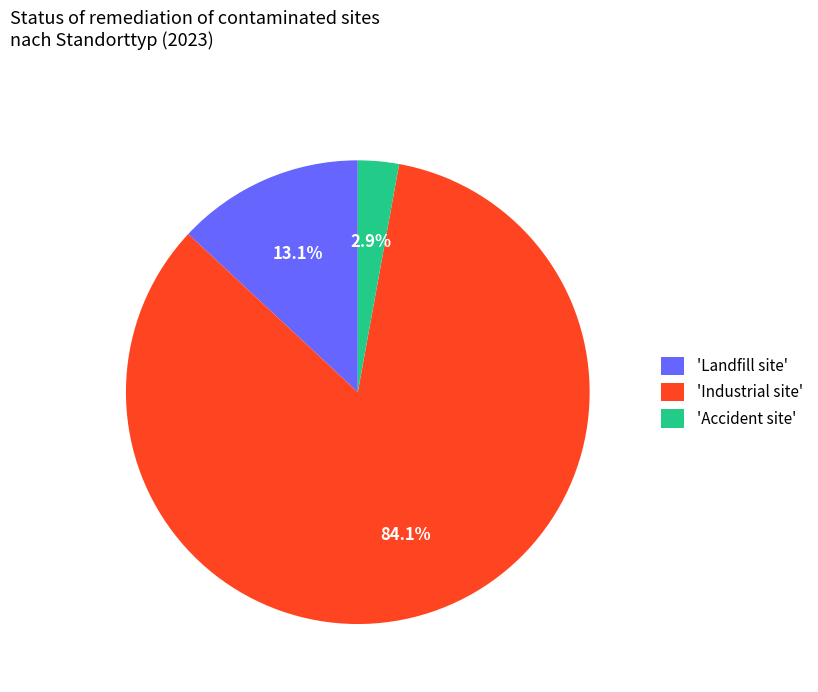

Which category accounts for the majority?

'Industrial site'